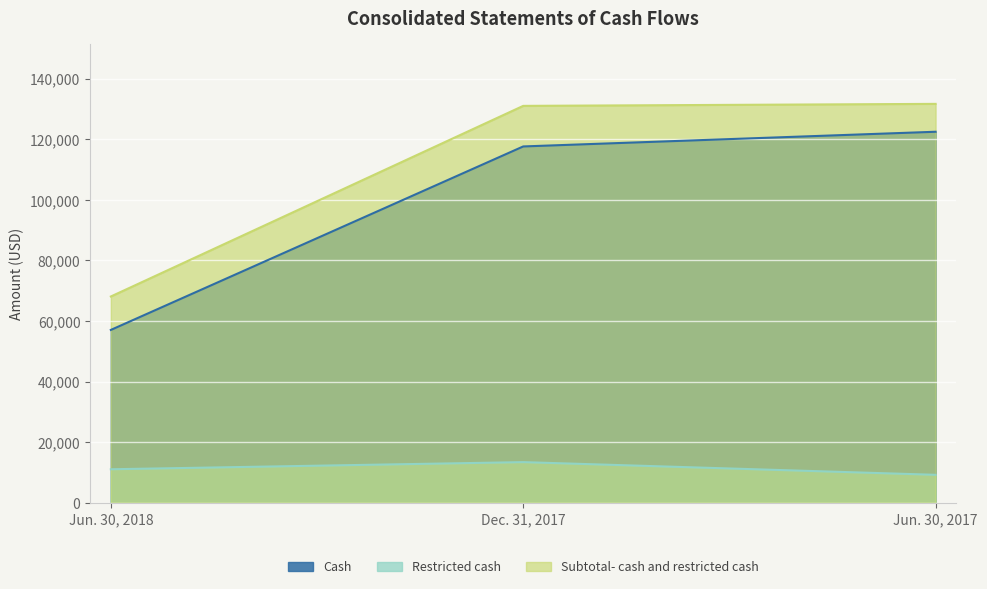

What is the average value of the Restricted cash series?

11217